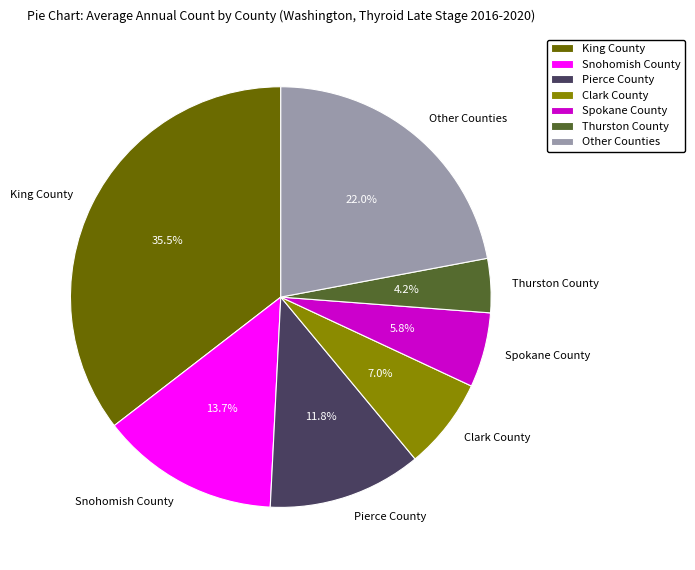

Between Snohomish County and Pierce County, which is larger?

Snohomish County